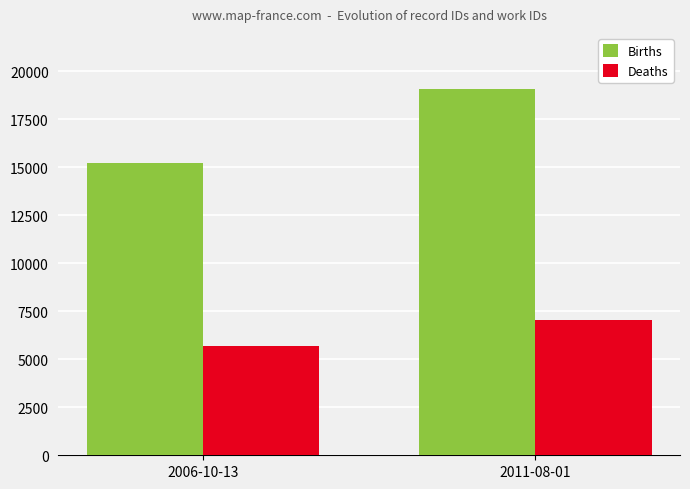

At 2006-10-13, list the series in order from largest to smallest.

Births, Deaths